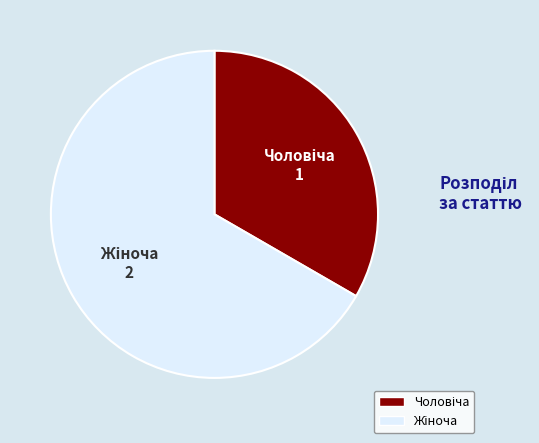

How many segments does this pie chart have?

2